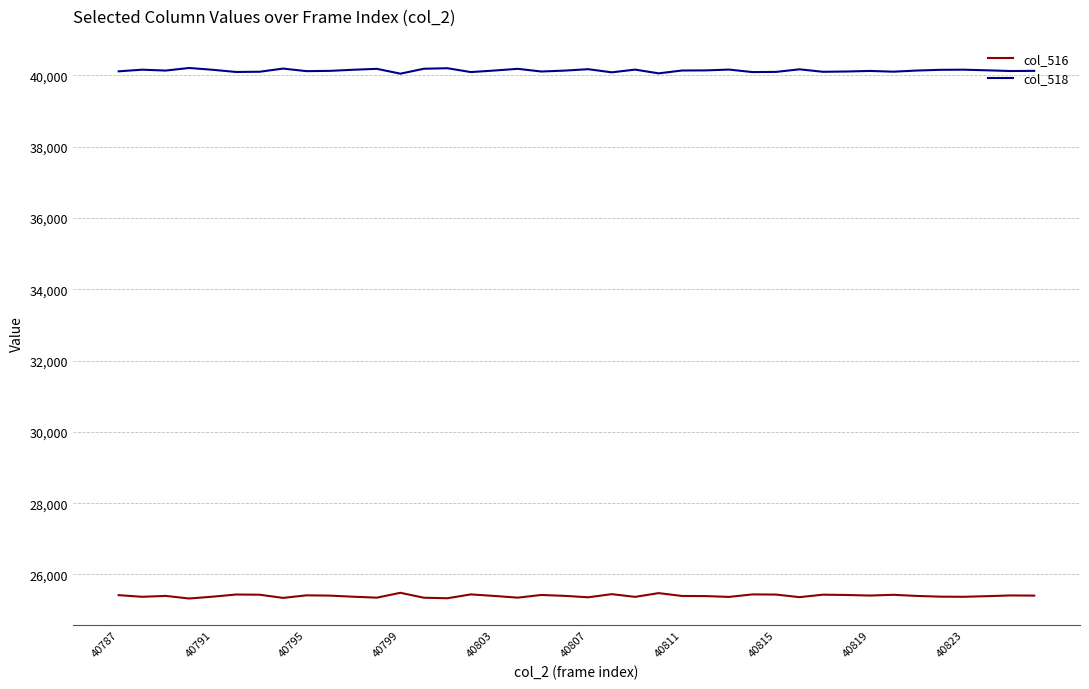

True or false: col_516 and col_518 intersect in this chart.

False